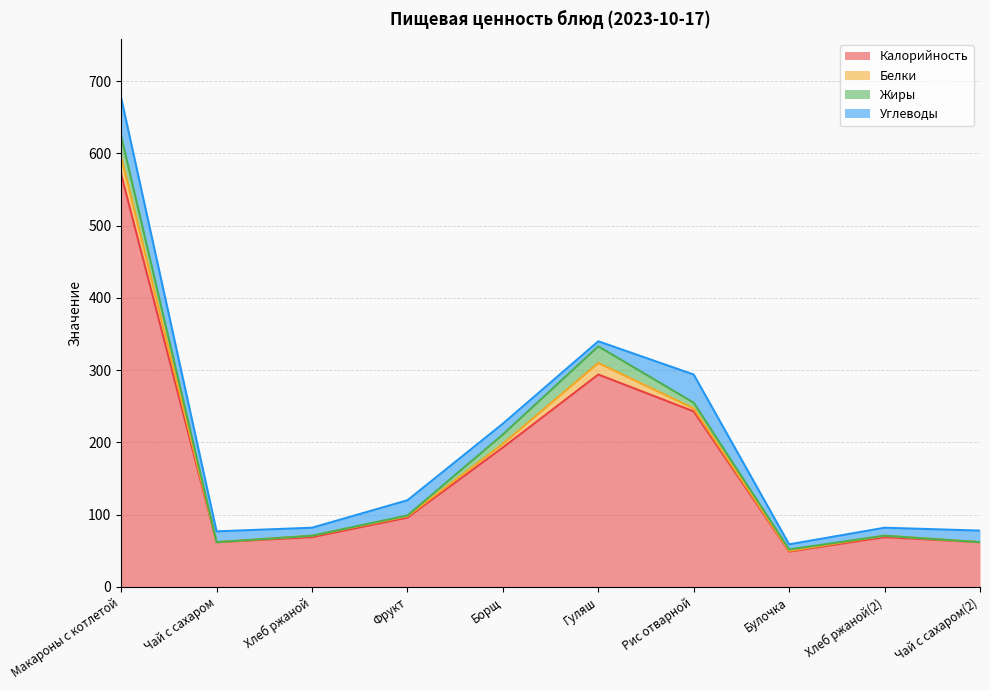

Reading right to left, extract all data points from this chart.

Калорийность: 62	69	49	243	294	193	96	69	62	571
Белки: 0	2	1	4	16	5	2	2	0	24
Жиры: 0	0	2	8	23	13	1	0	0	29
Углеводы: 16	11	7	39	7	15	21	11	15	53